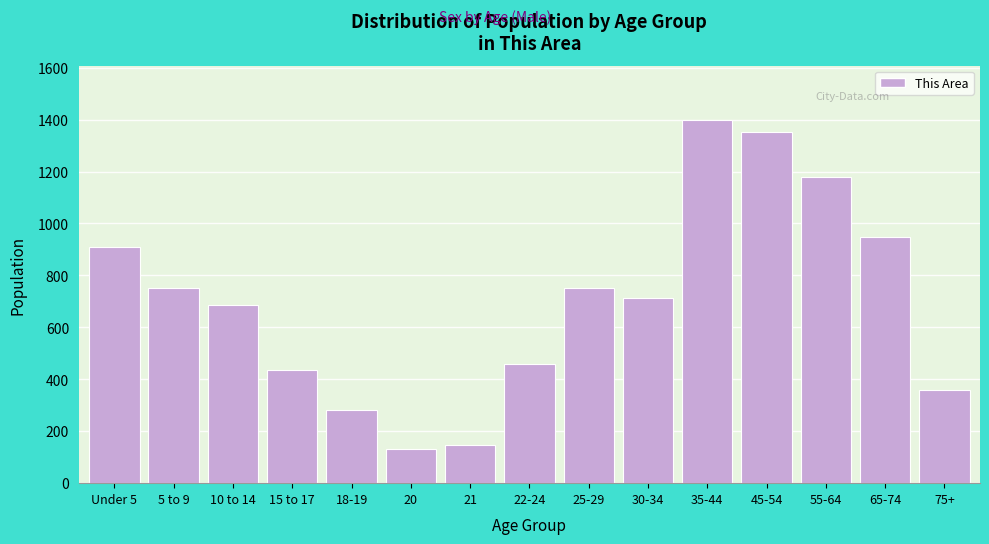

What is the sum of the values at 25-29 and 21?

897